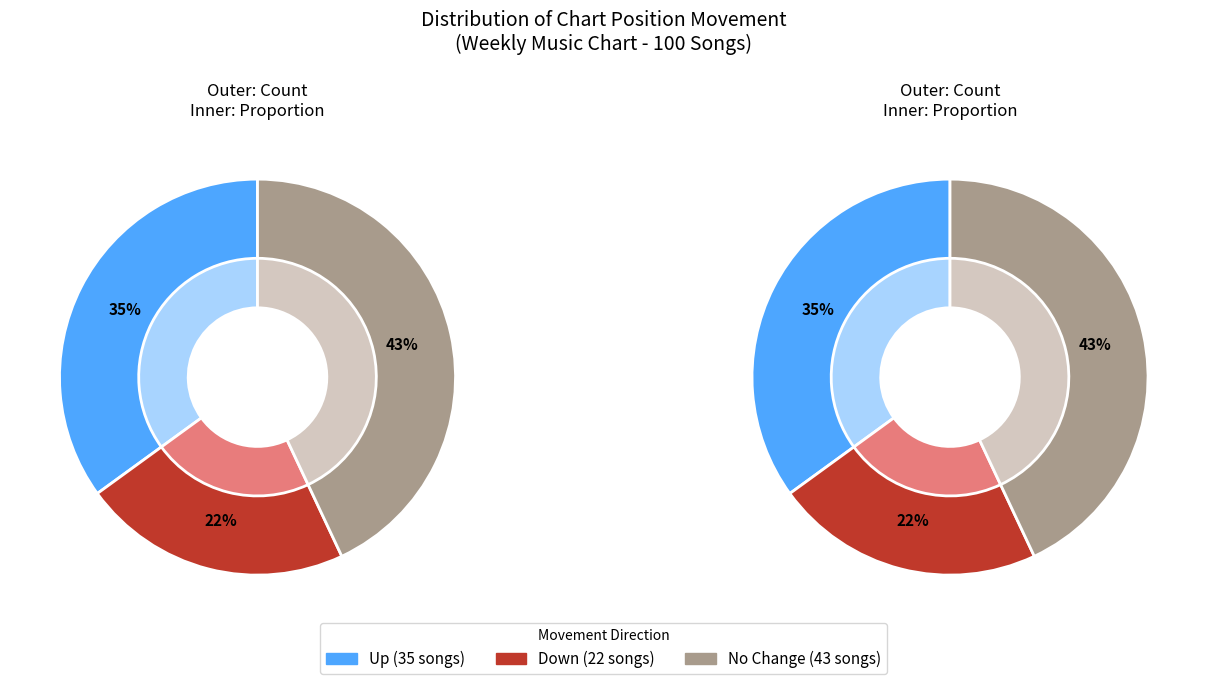

Which category has the smallest portion of the pie?

down